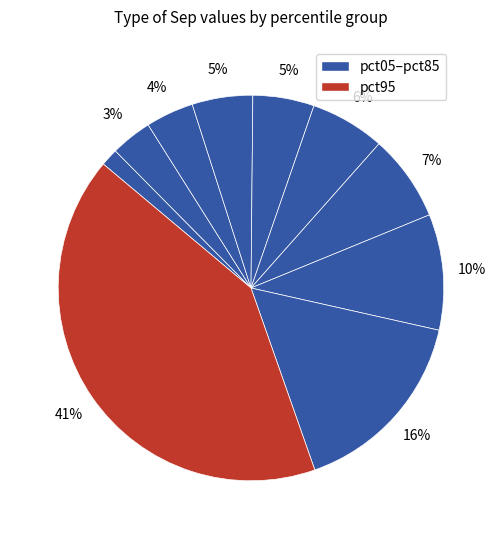

How many segments does this pie chart have?

10